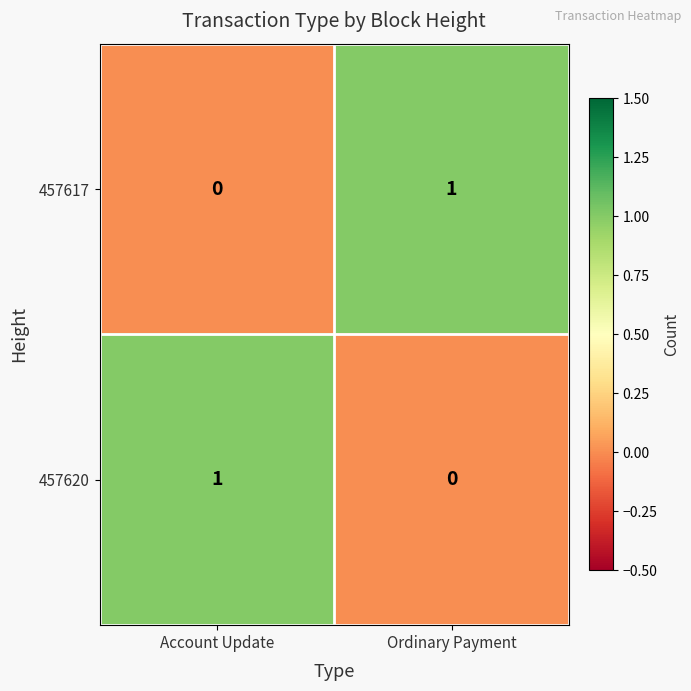

The value of 457620 at Ordinary Payment is -1. True or false?

False